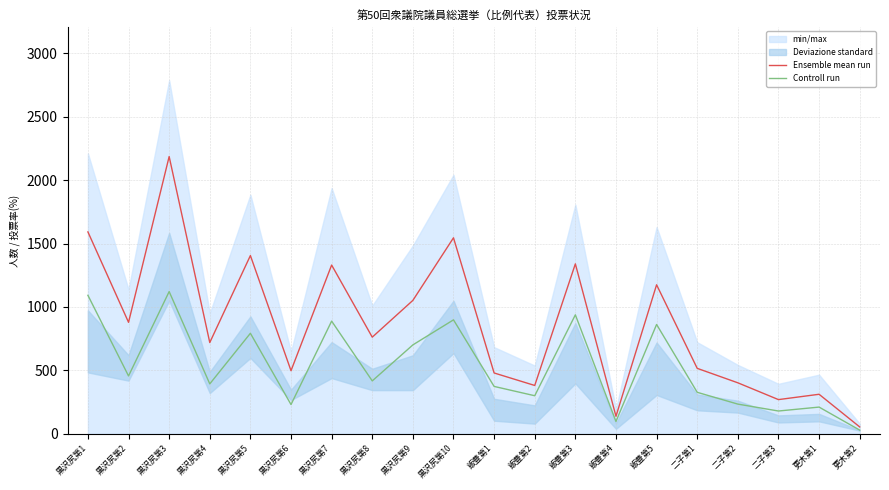

Between 黒沢尻第7 and 飯豊第3, which is larger?

飯豊第3